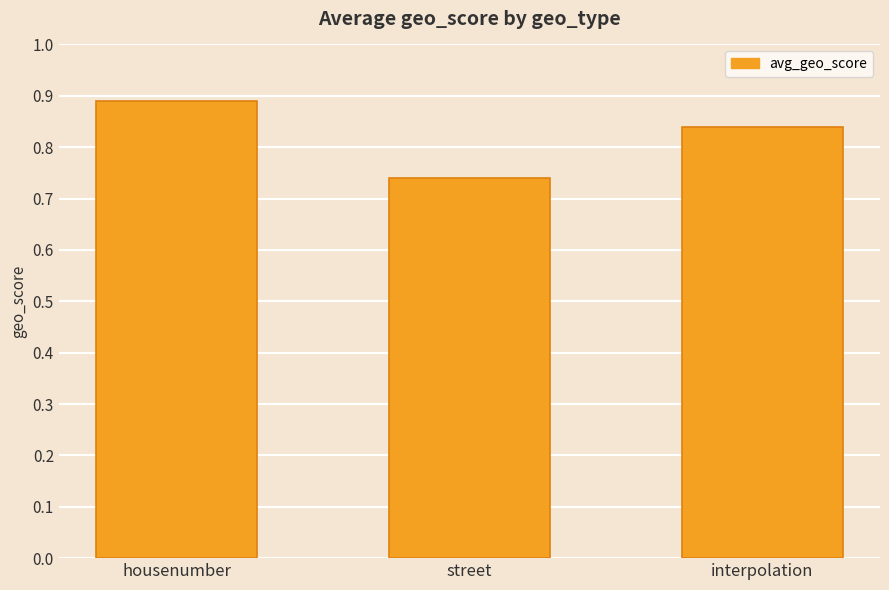

Which category has the lowest value across all series?

street